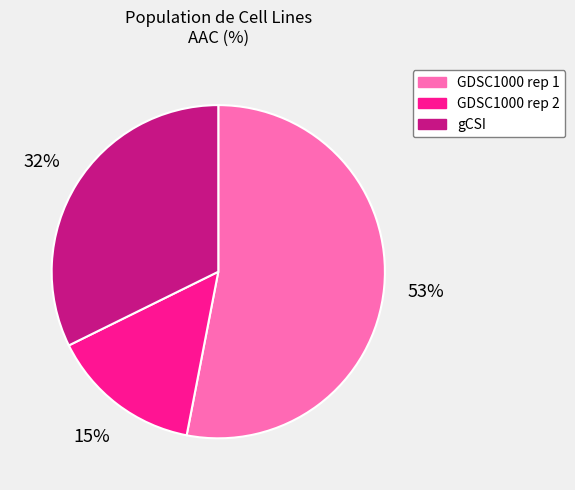

True or false: GDSC1000 rep 1 accounts for 67% of the total.

False